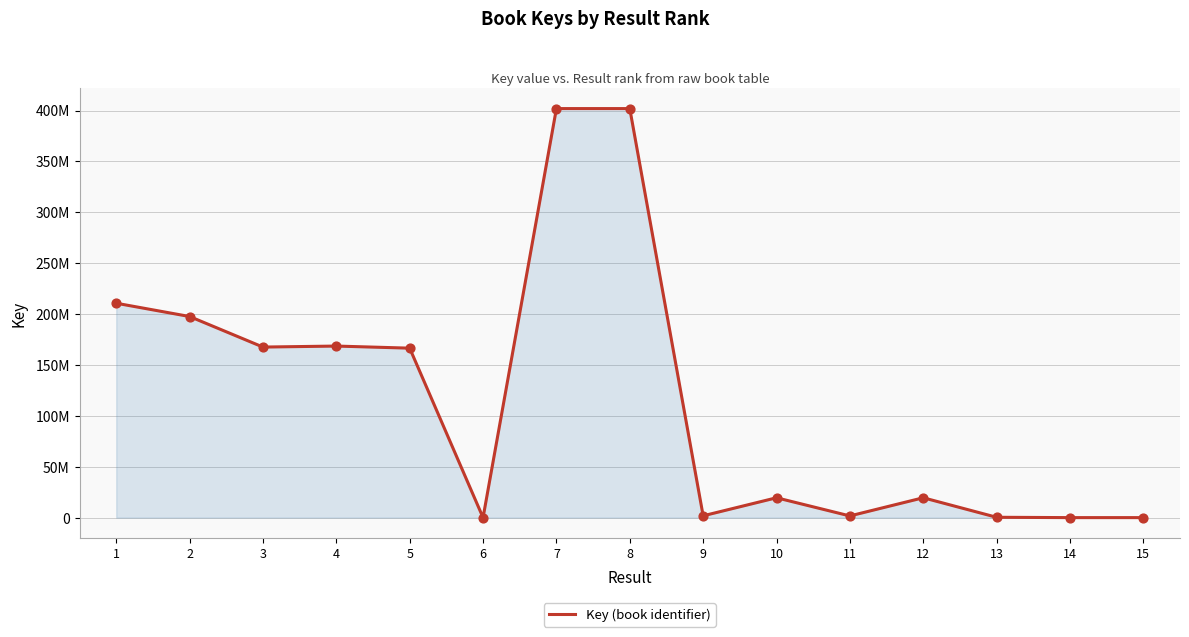

What is the change in value from 5 to 8?

+235388372